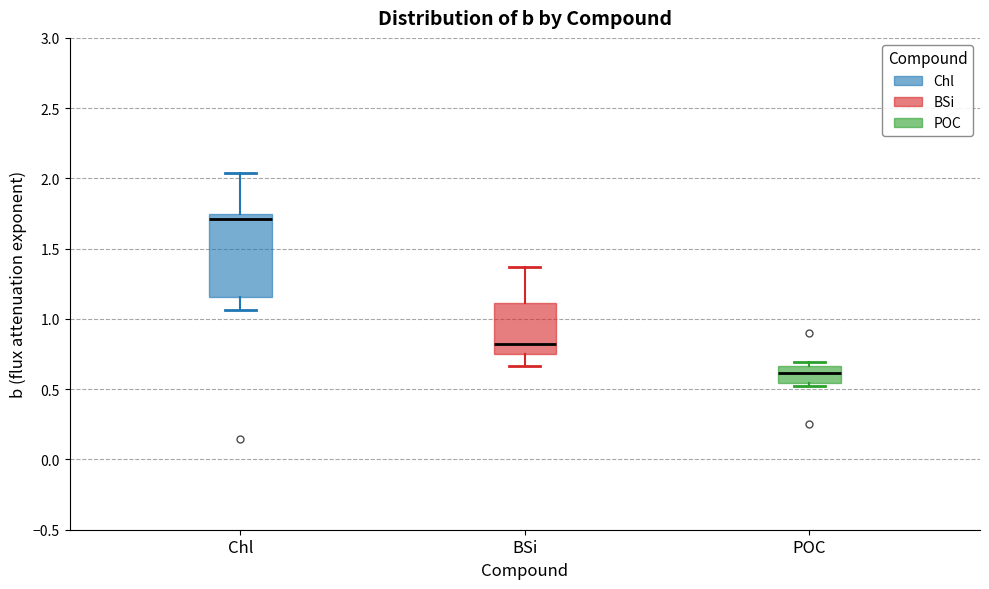

Which box is the tallest, from its lower edge to its upper edge?

Chl